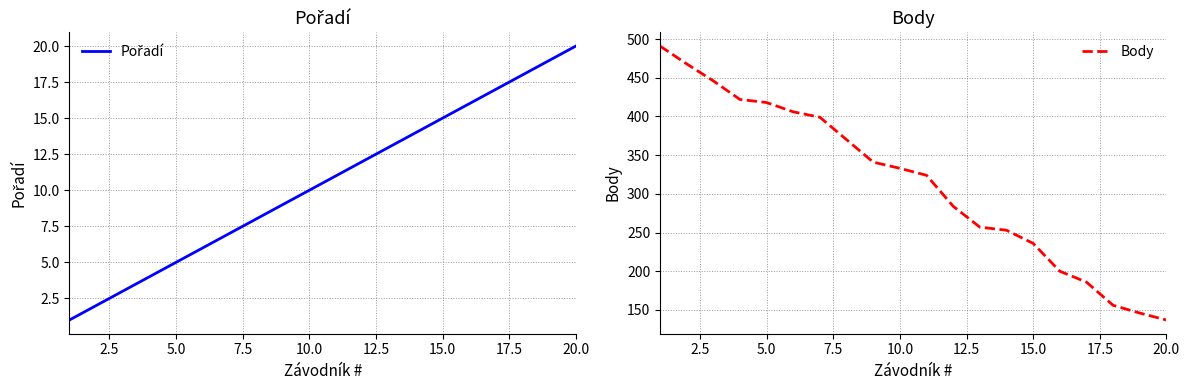

What is the highest value of the Body series?

491